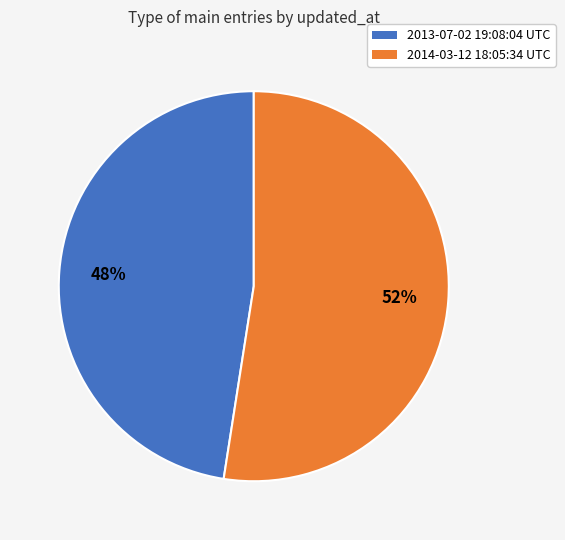

The 2014-03-12 18:05:34 UTC slice represents 58% of the pie. True or false?

False